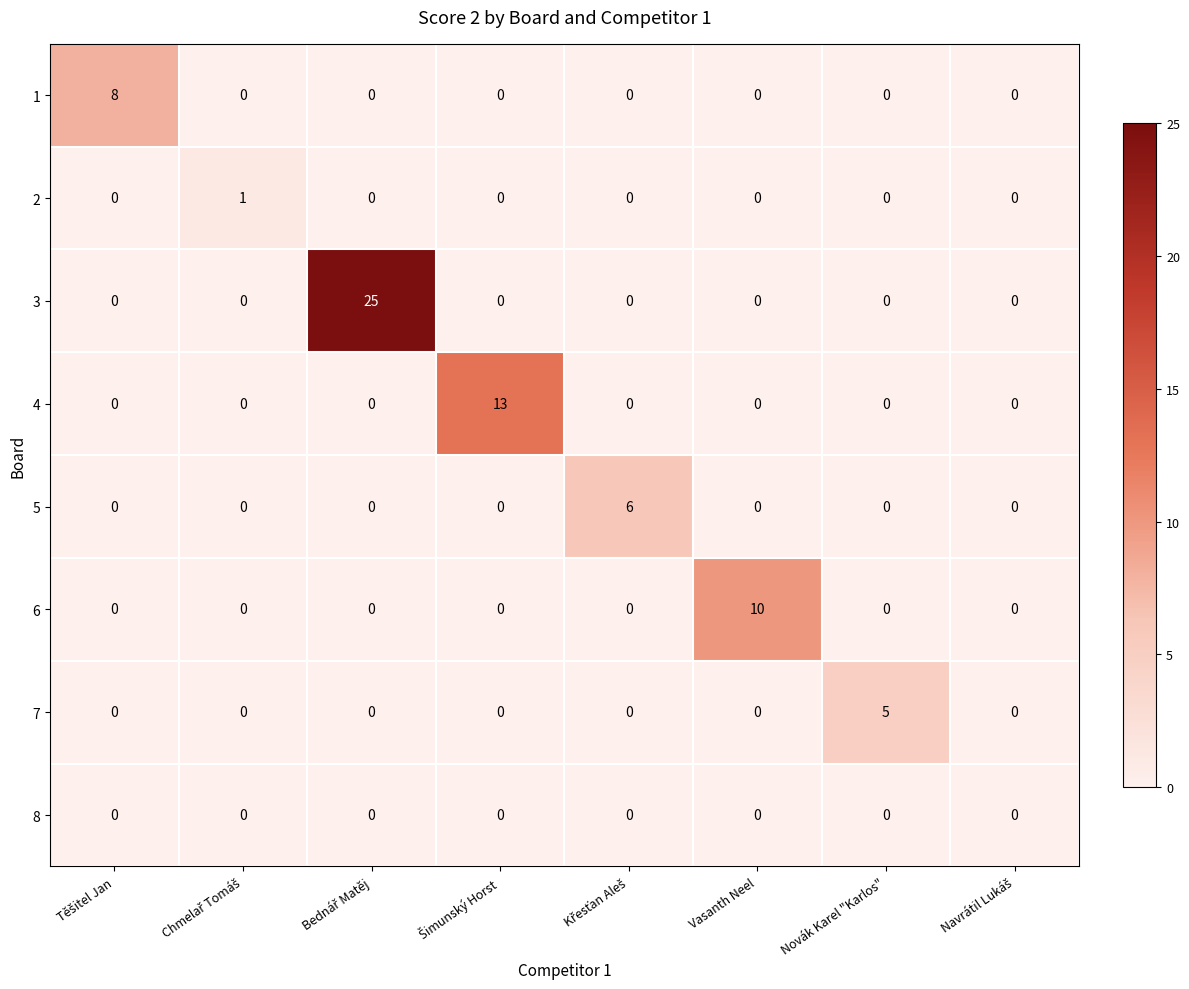

Rank the series by their maximum value, from lowest to highest.

8, 2, 7, 5, 1, 6, 4, 3